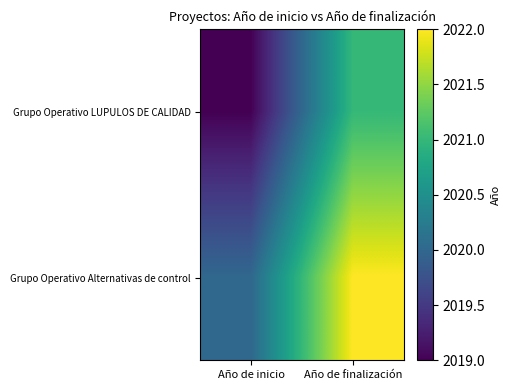

List the series in order of their peak value, highest first.

Grupo Operativo Alternativas de control, Grupo Operativo LUPULOS DE CALIDAD